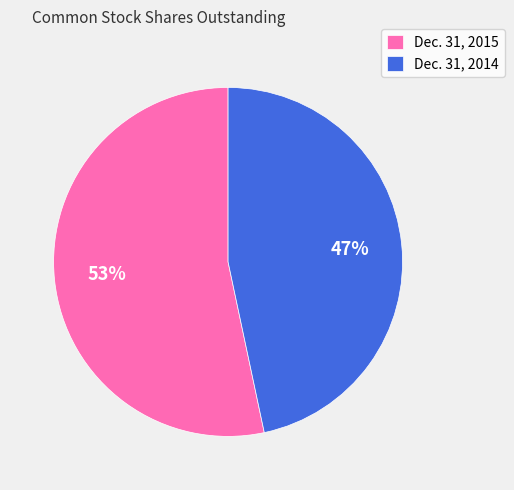

To the nearest percent, what is the combined percentage of Dec. 31, 2015 and Dec. 31, 2014?

100%